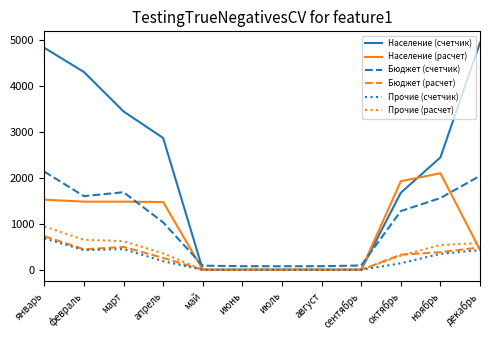

Which category has the highest value in the Население (расчет) series?

ноябрь